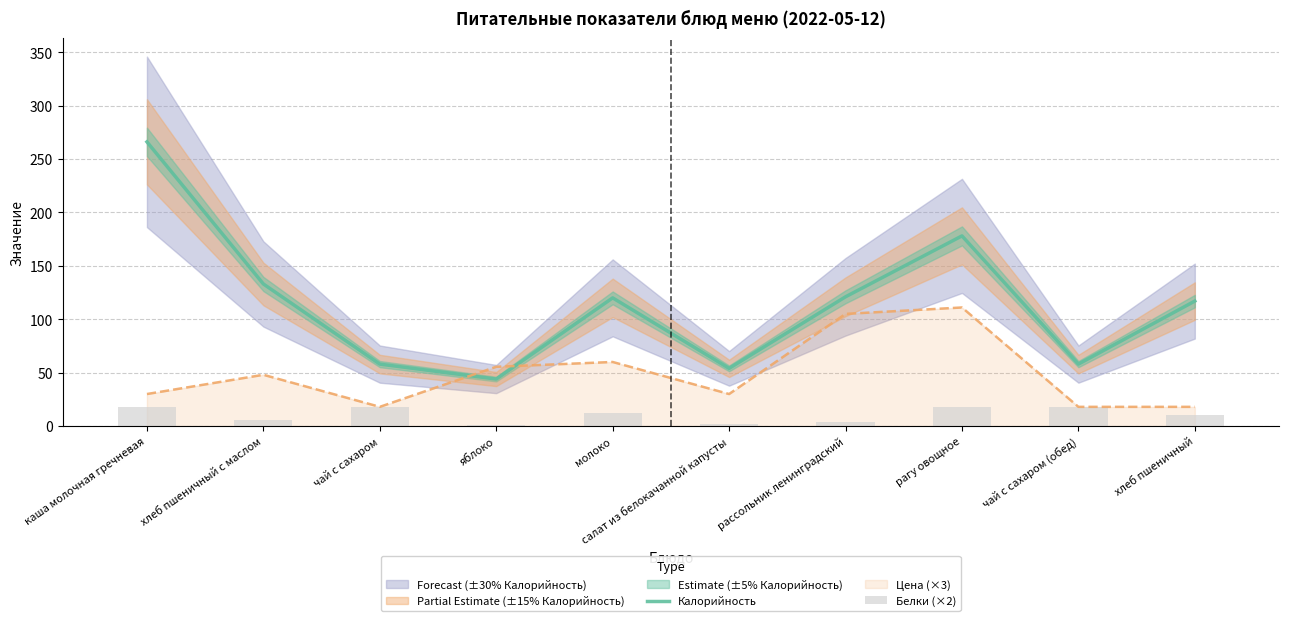

What is the total value across all series at чай с сахаром (обед)?

76.0